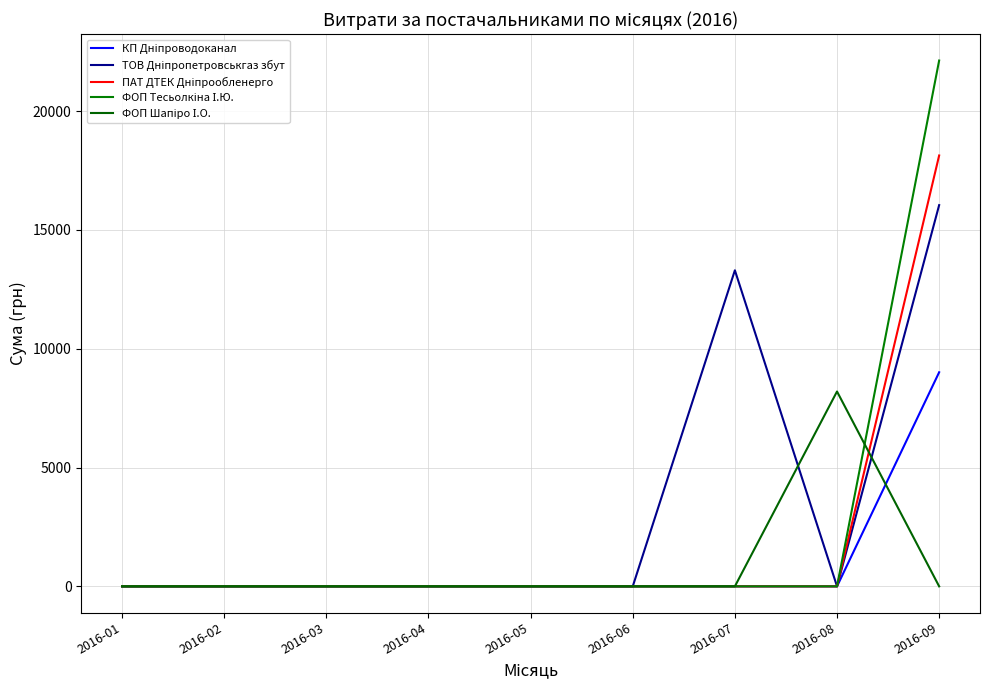

Which series has the widest spread of values?

ФОП Тесьолкіна І.Ю.